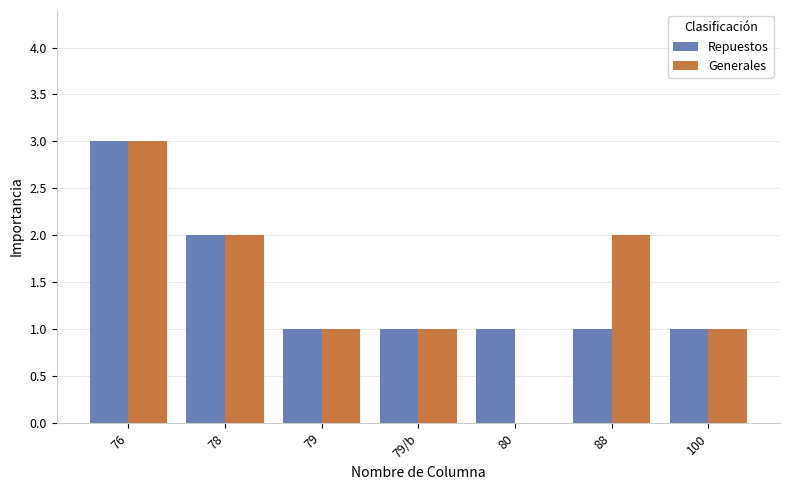

Between 79 and 80, which series saw the biggest shift?

Generales